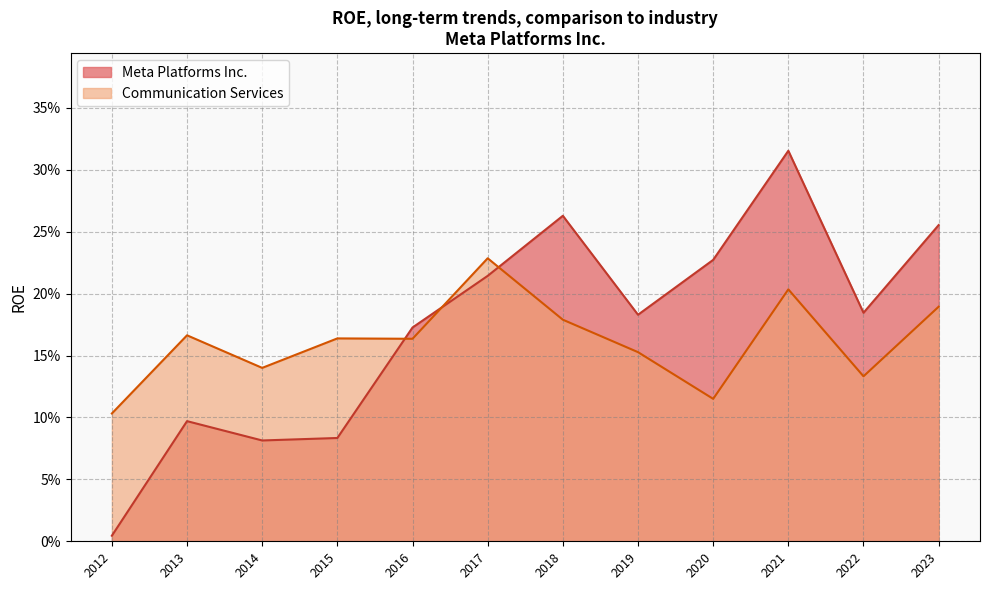

Where do Communication Services and Meta Platforms Inc. first cross each other?

2015 and 2016